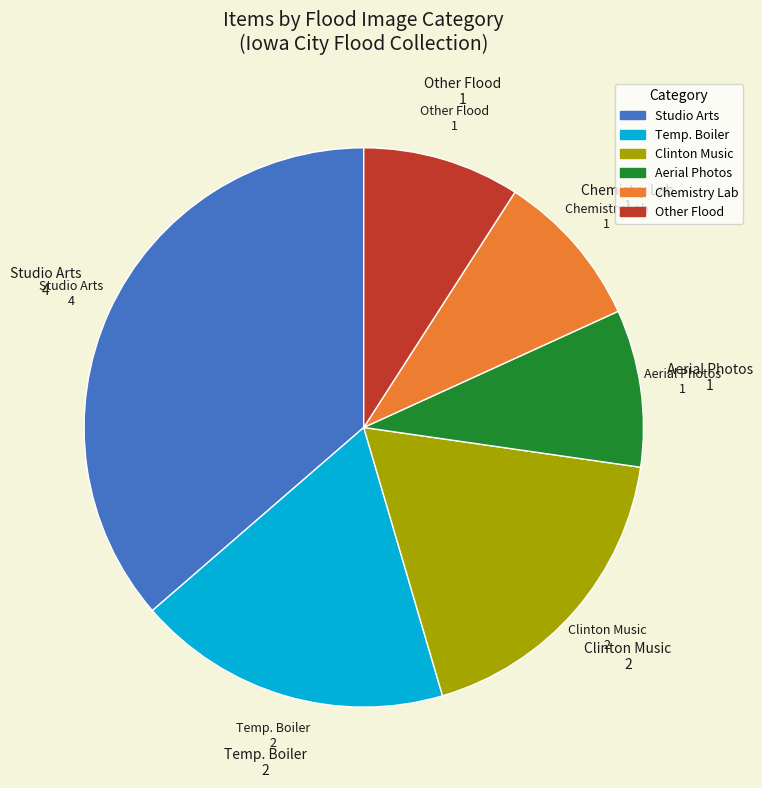

Is there any slice that represents more than half of the pie?

No